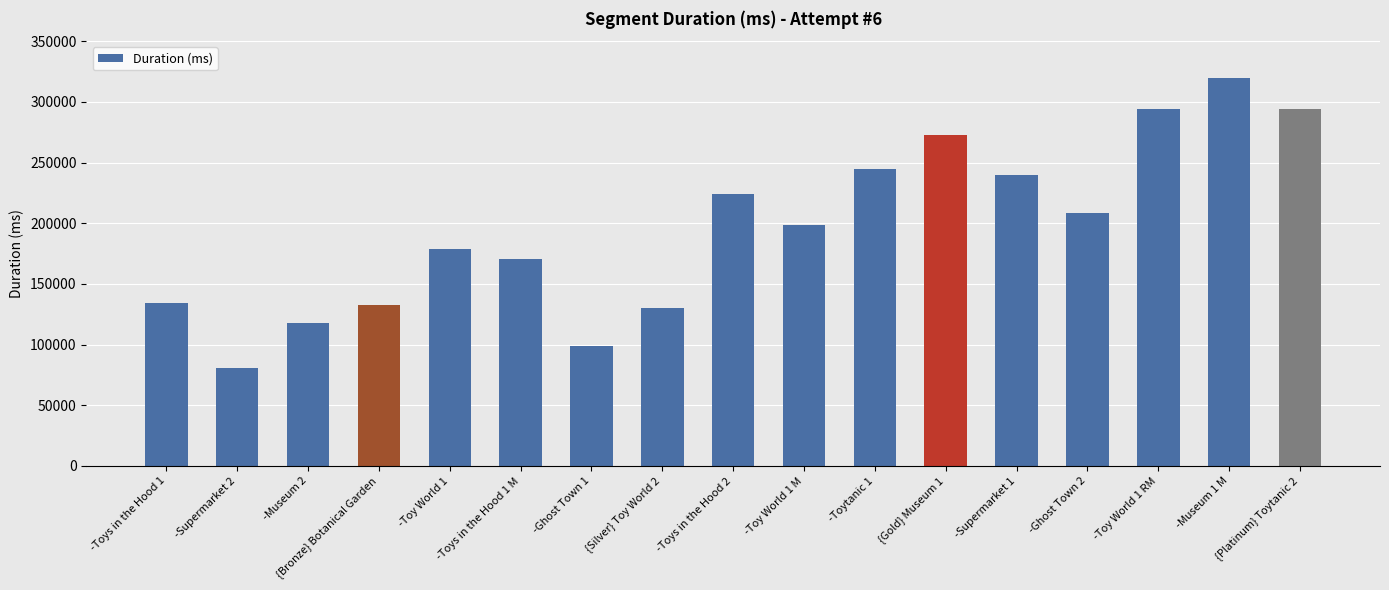

What is the label of the 8th bar from the left?

{Silver} Toy World 2